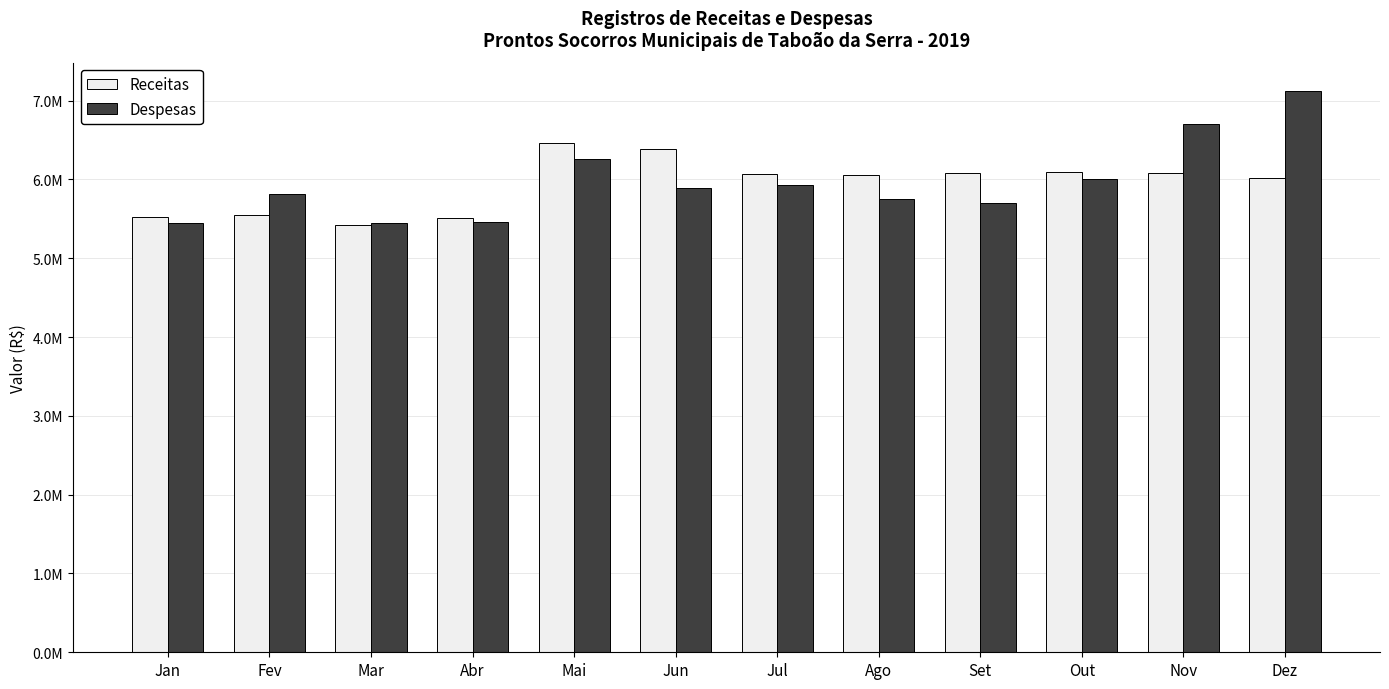

What is the sum of all Receitas values?

71246112.0